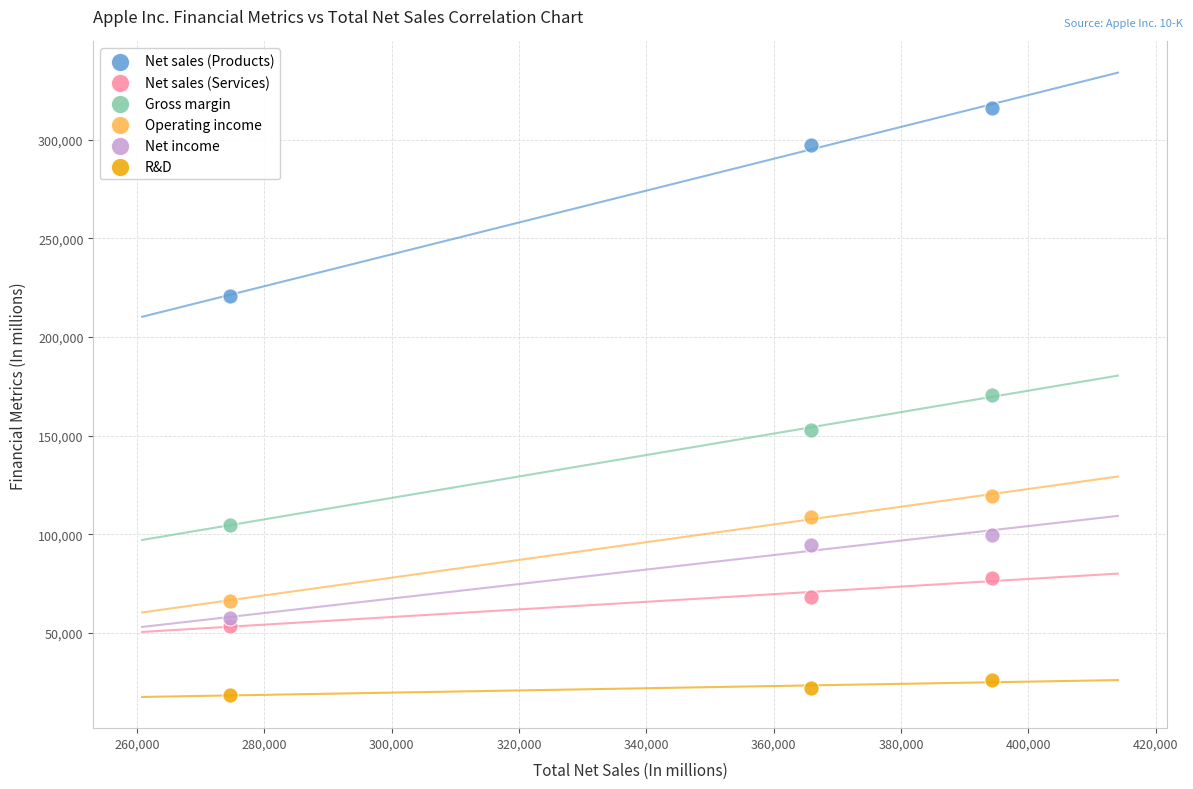

Which series has the widest spread of Y values?

Net sales (Products)